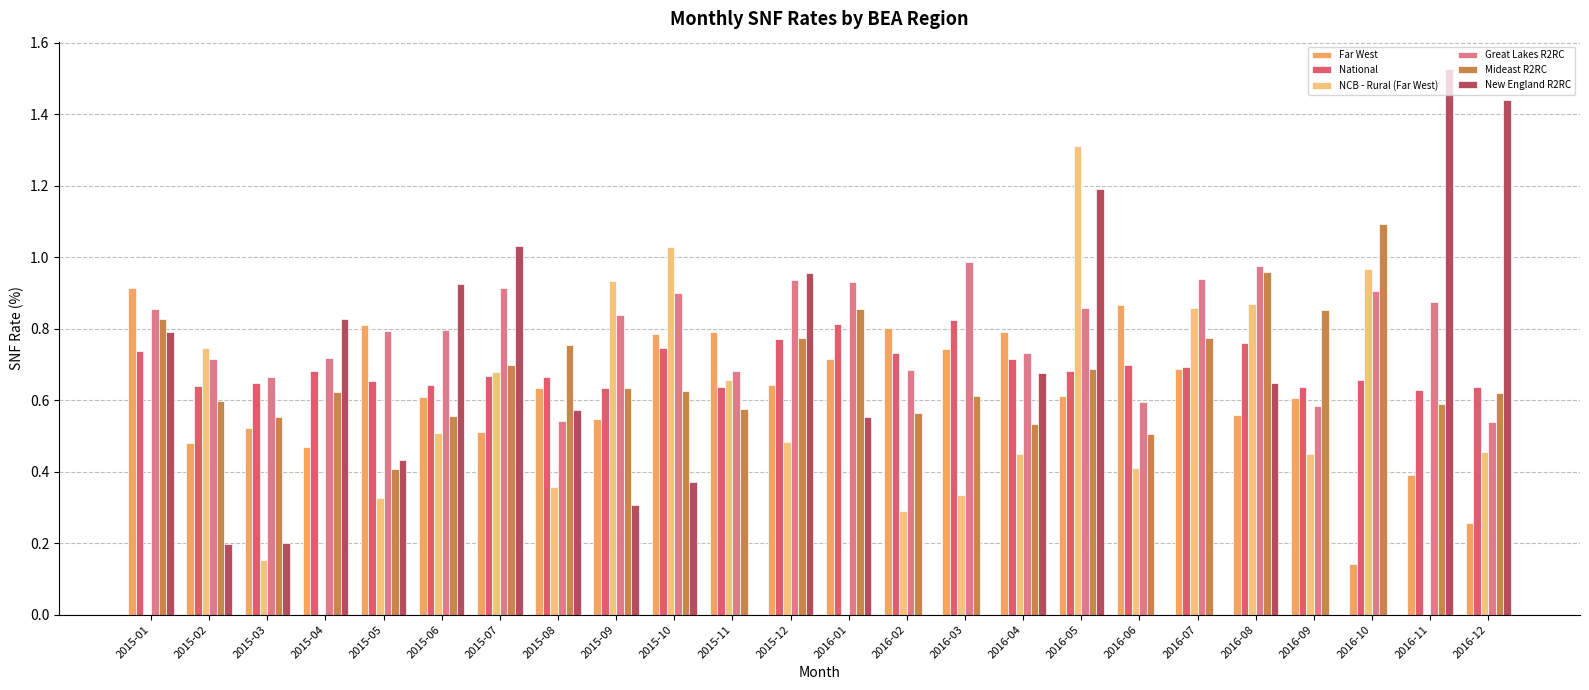

What is the difference between the NCB - Rural (Far West) values at 2015-04 and 2015-03?

0.2